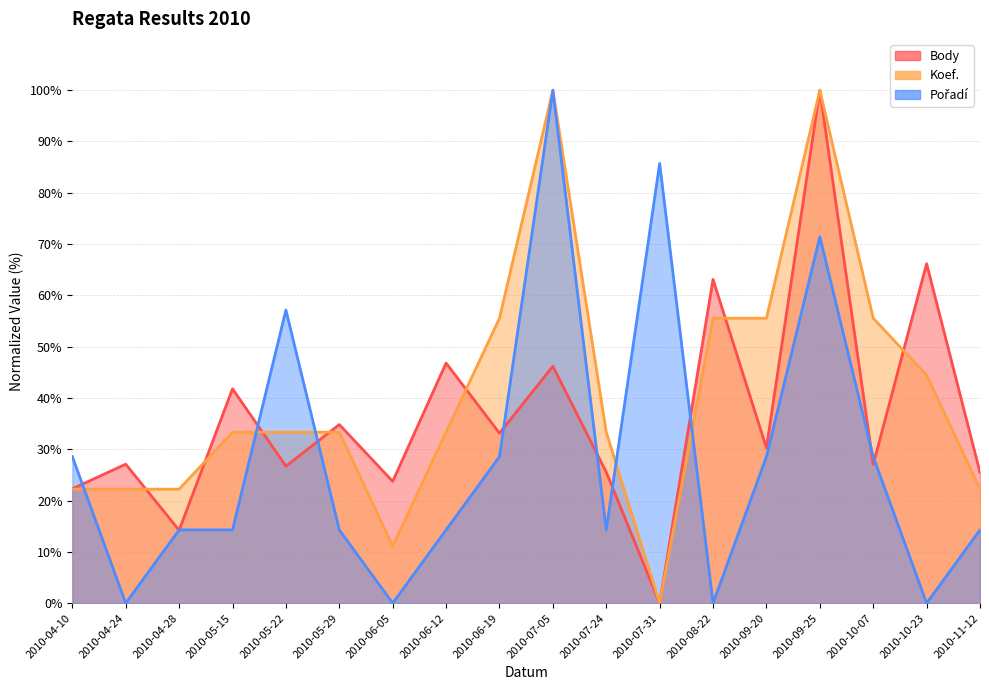

Where is the first local minimum for Pořadí?

2010-04-24